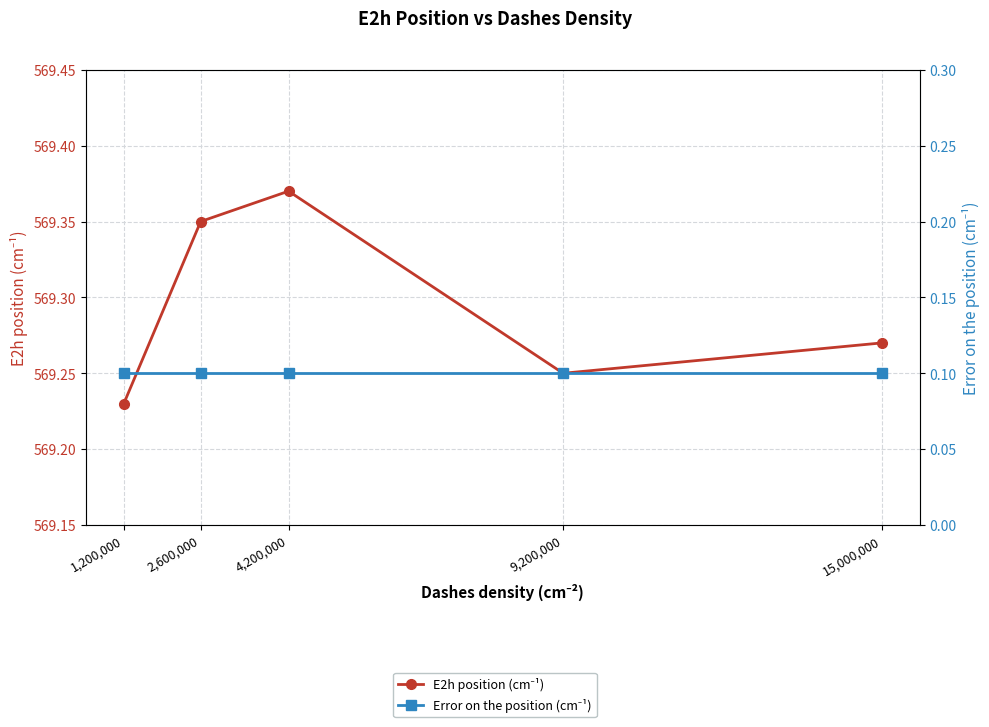

Reading right to left, list all the values displayed in this chart.

E2h position (cm⁻¹): 15,000,000=569.3	9,200,000=569.2	4,200,000=569.4	2,600,000=569.4	1,200,000=569.2
Error on the position (cm⁻¹): 15,000,000=0.1	9,200,000=0.1	4,200,000=0.1	2,600,000=0.1	1,200,000=0.1